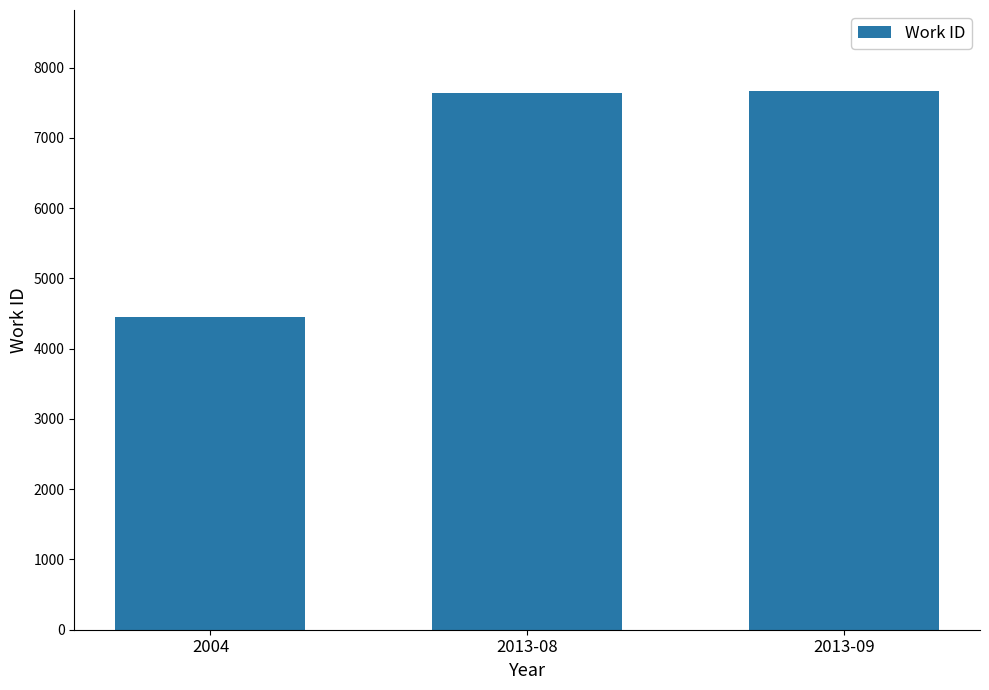

What is the minimum value shown in the chart?

4453